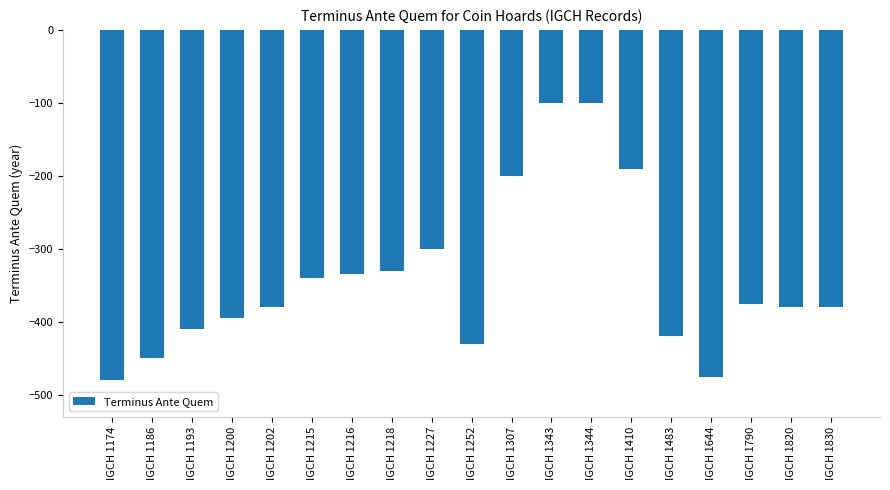

What is the difference between the maximum and second lowest values?

375